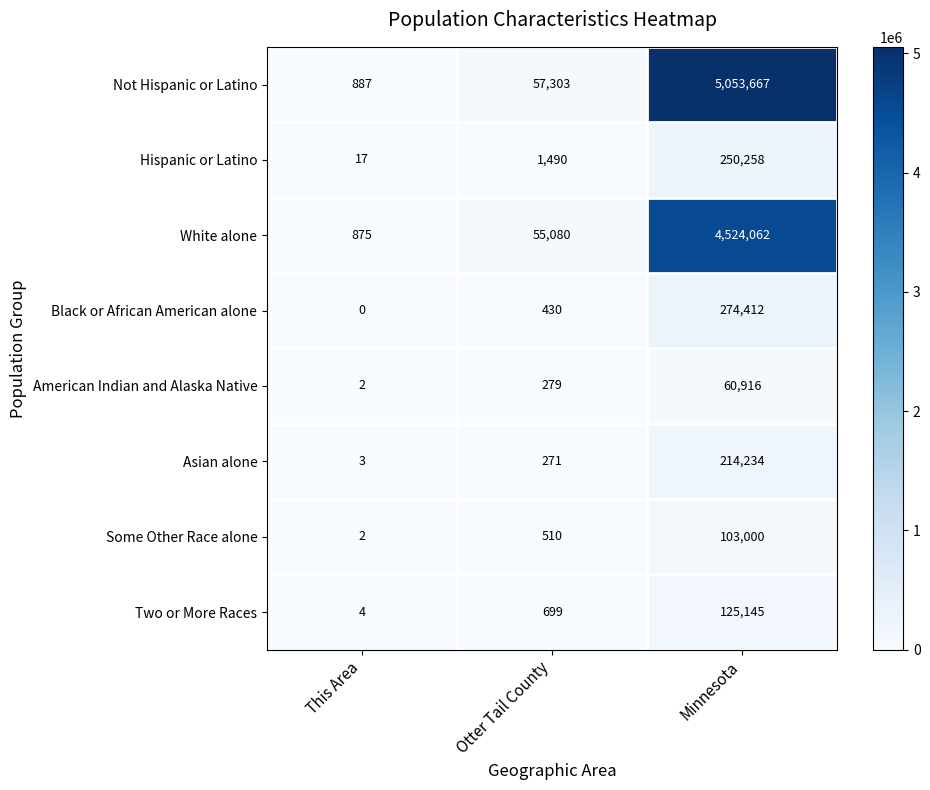

How many data points in Black or African American alone are less than 430?

1